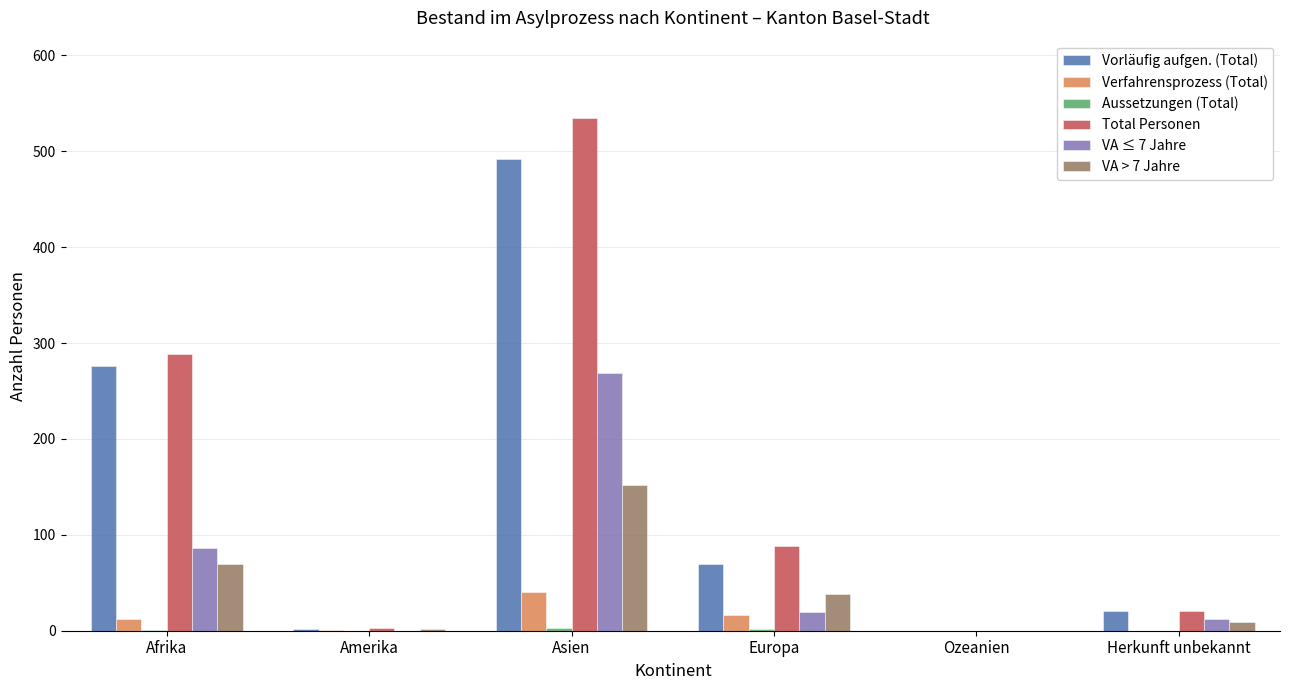

Are the bars horizontal?

No